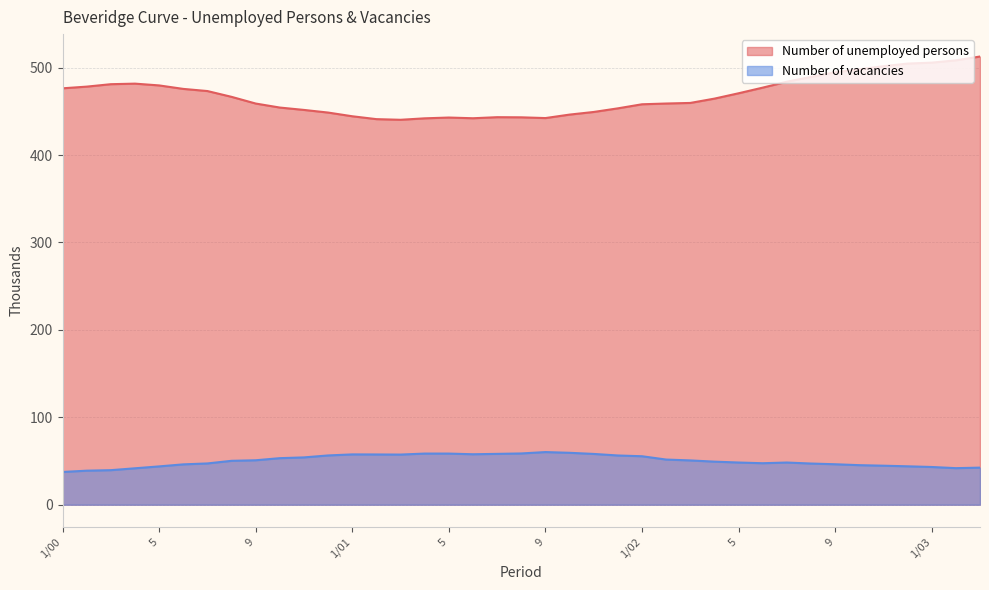

What is the difference between the maximum and minimum values in the Number of unemployed persons series?

72.4